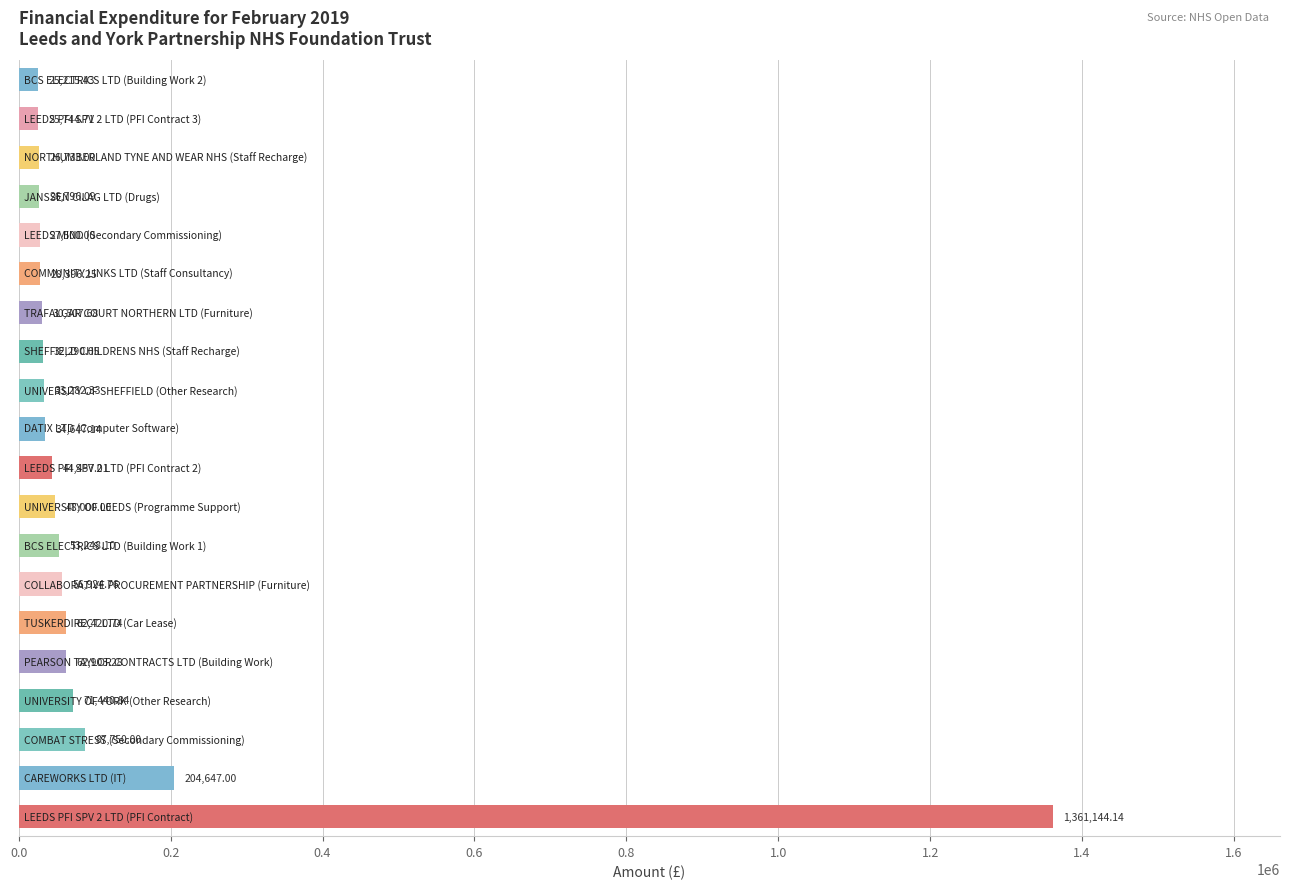

What is the average value?

117202.4